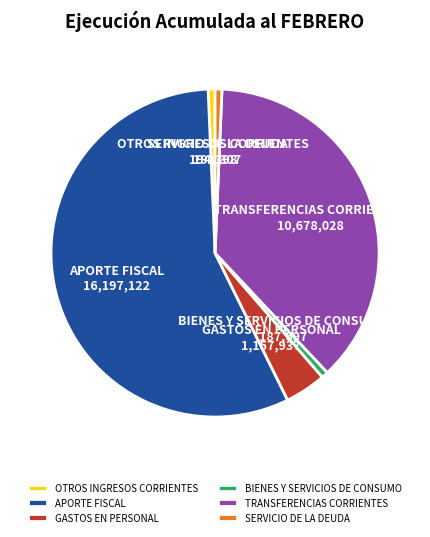

Which has a higher value, BIENES Y SERVICIOS DE CONSUMO or TRANSFERENCIAS CORRIENTES?

TRANSFERENCIAS CORRIENTES